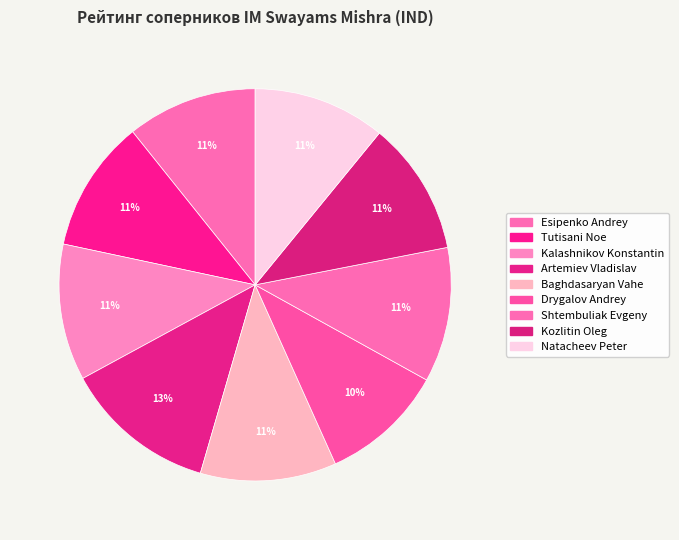

How many slices are in this pie chart?

9